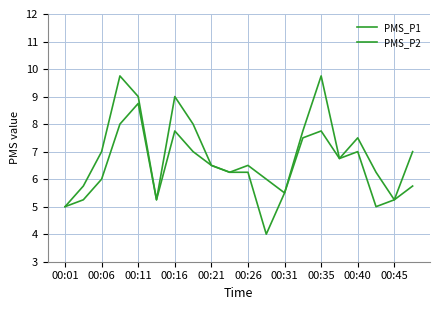

How many lines are shown in the chart?

2